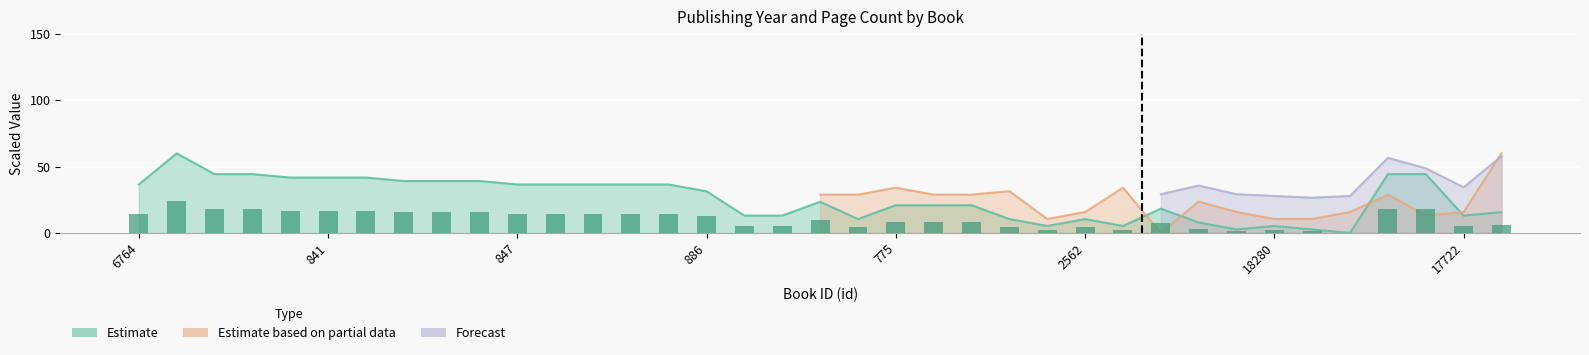

How many values are below 9?

18